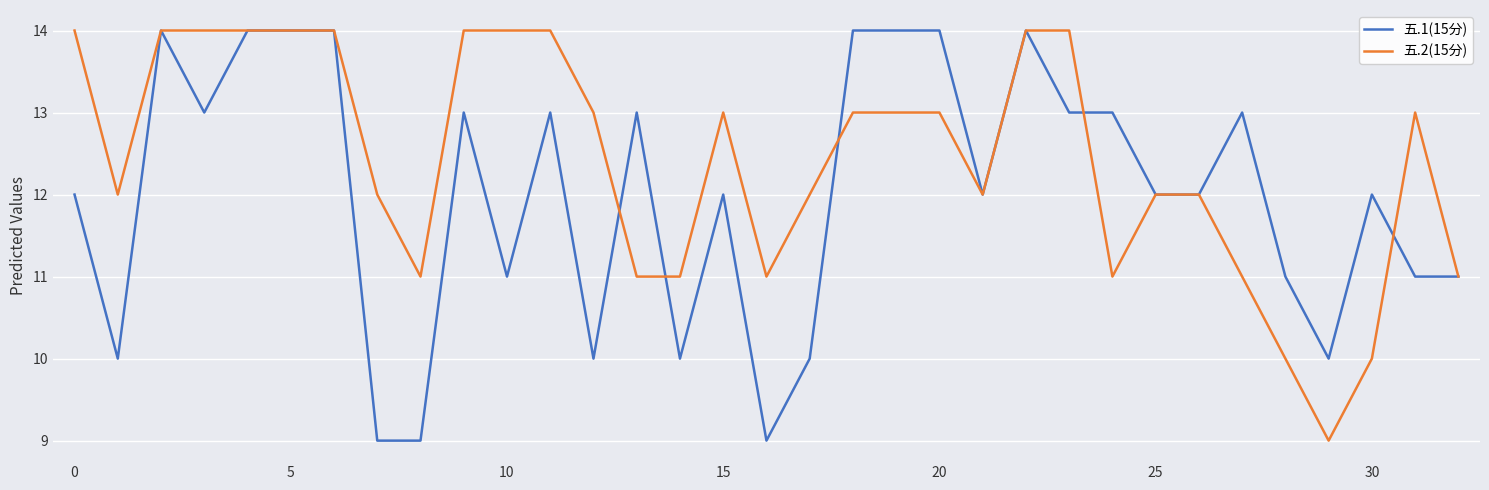

What is the maximum value shown in the chart?

14